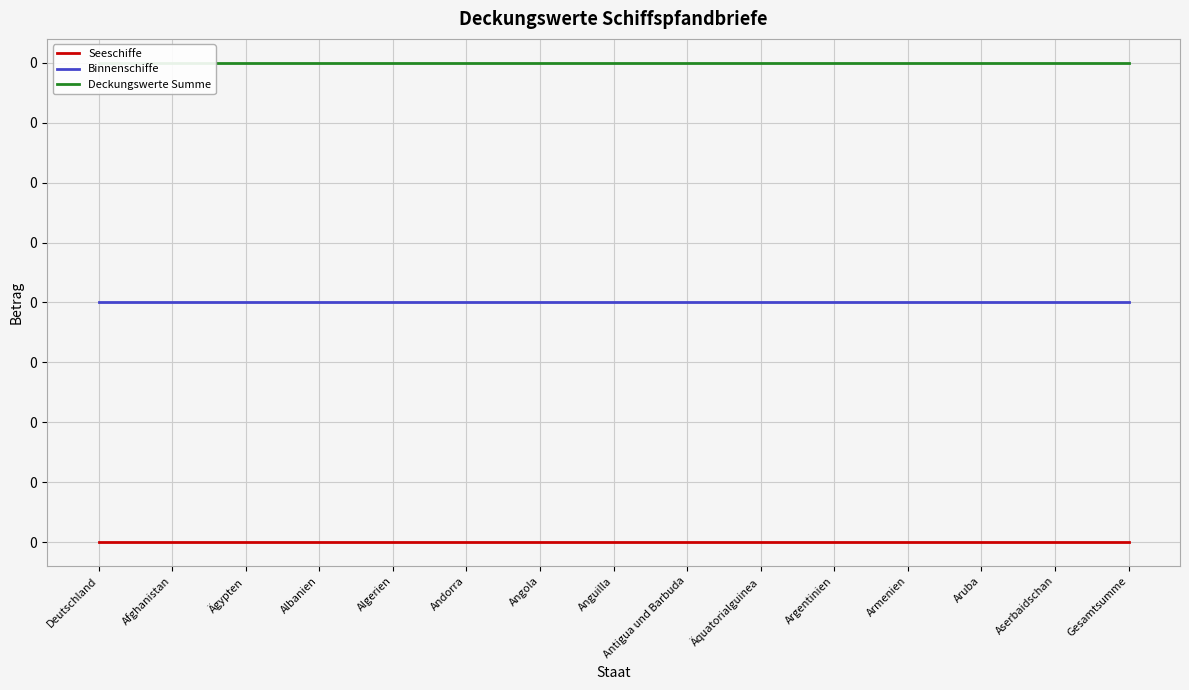

The value of Deckungswerte Summe at Albanien is 0.3. True or false?

False